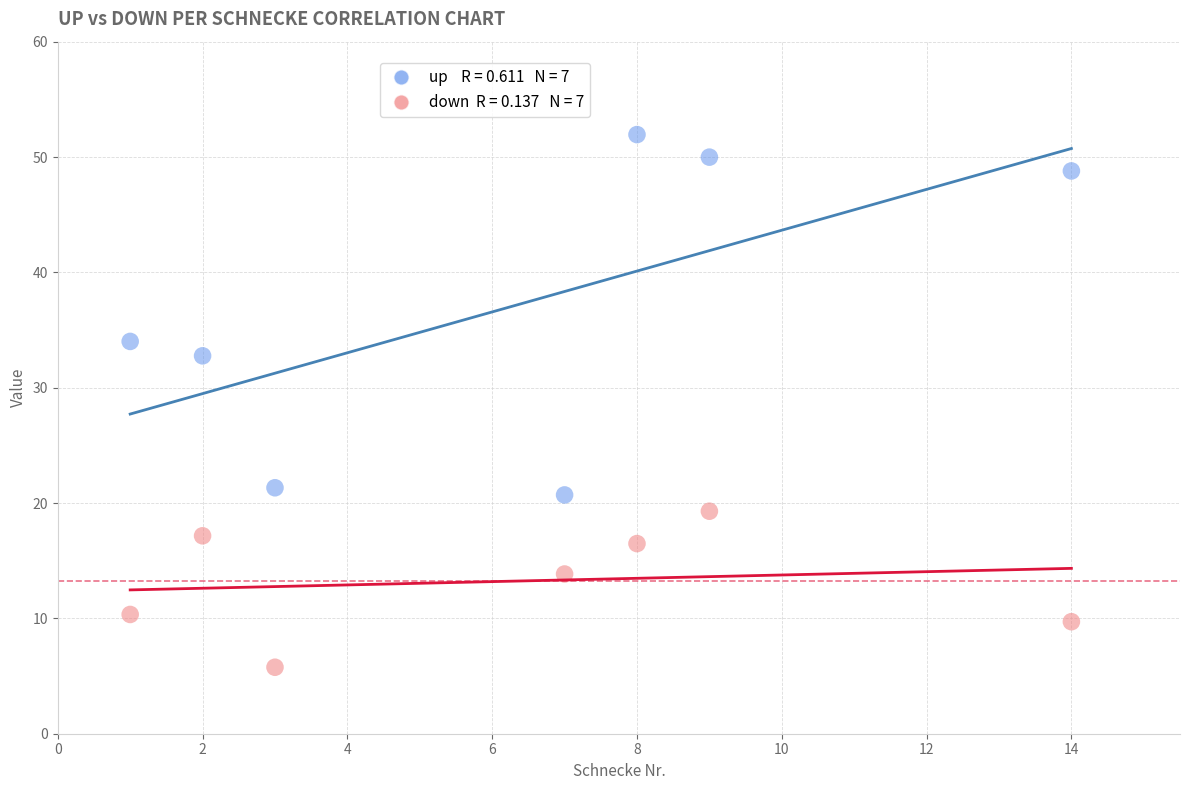

Across all data points, what is the range of X values (max minus min)?

13.0